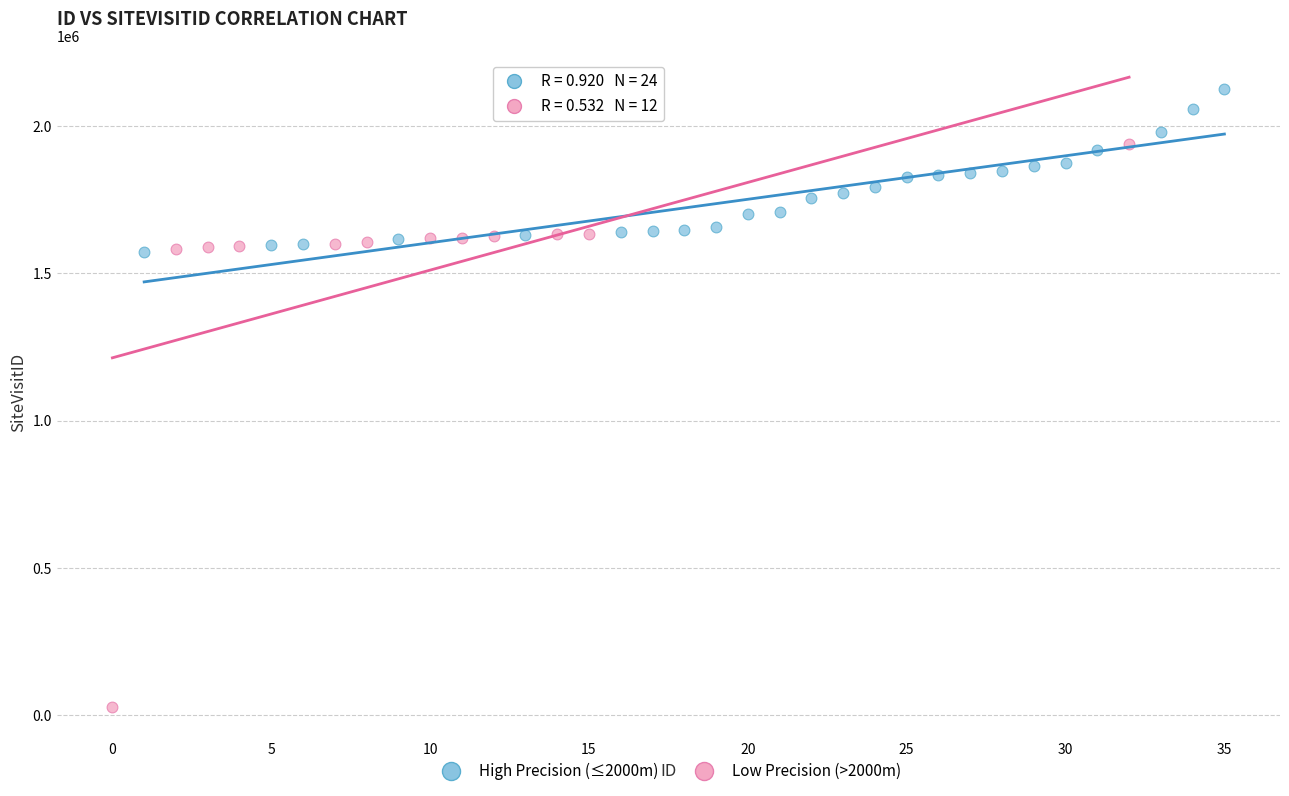

Which series has the largest Y range (max minus min)?

Low Precision (>2000m)